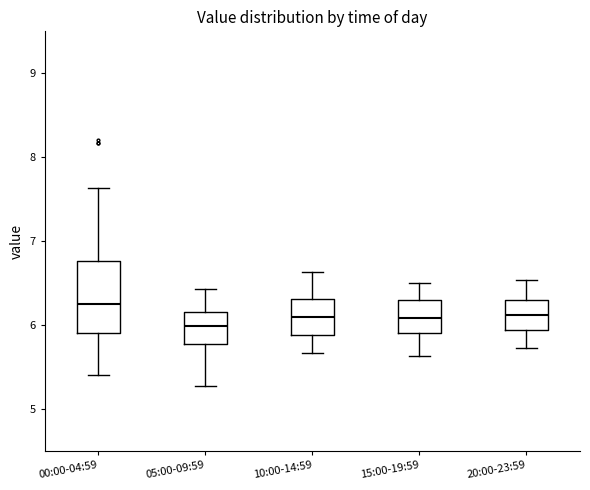

Which box is the tallest, from its lower edge to its upper edge?

00:00-04:59